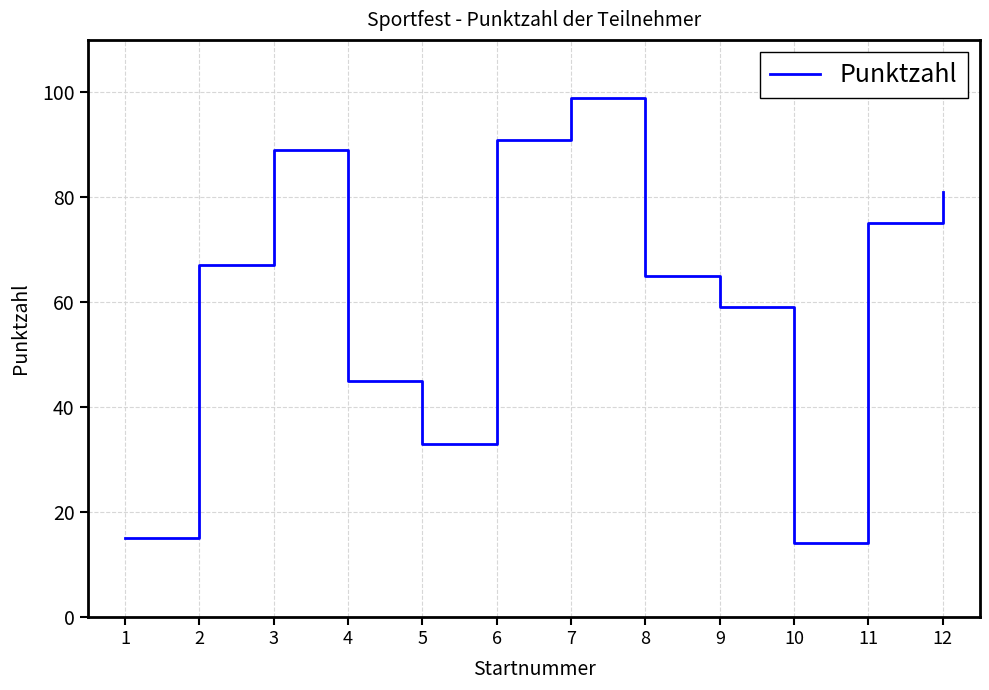

Between 3 and 2, which is larger?

3